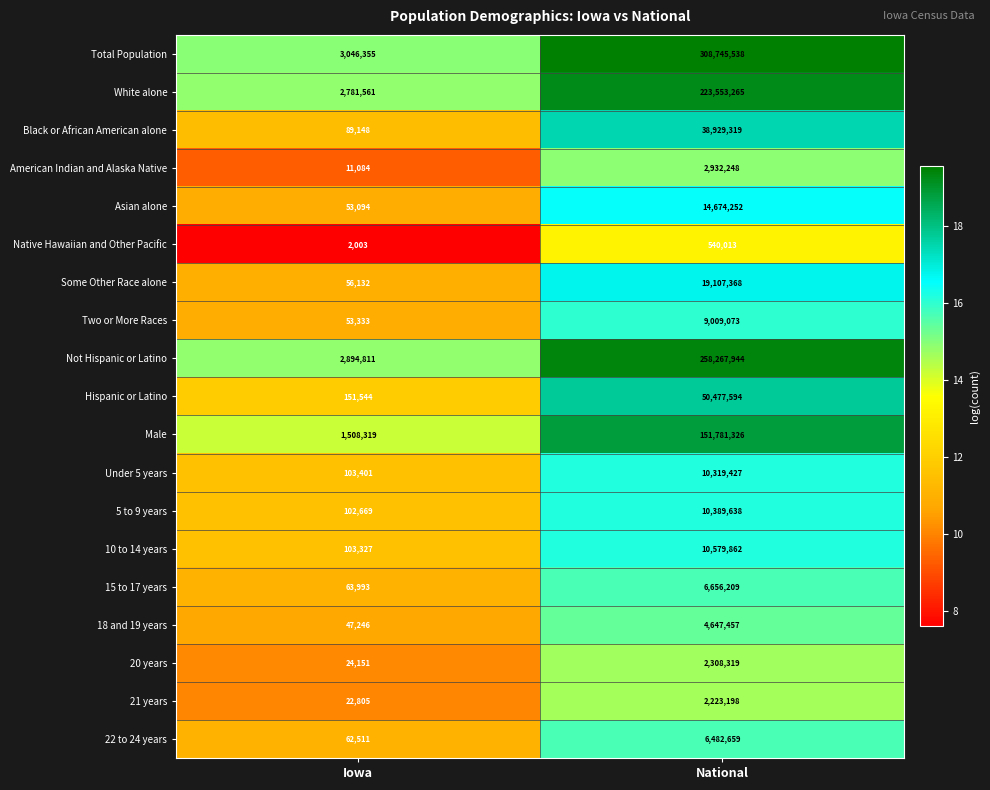

How many series are shown in this chart?

19